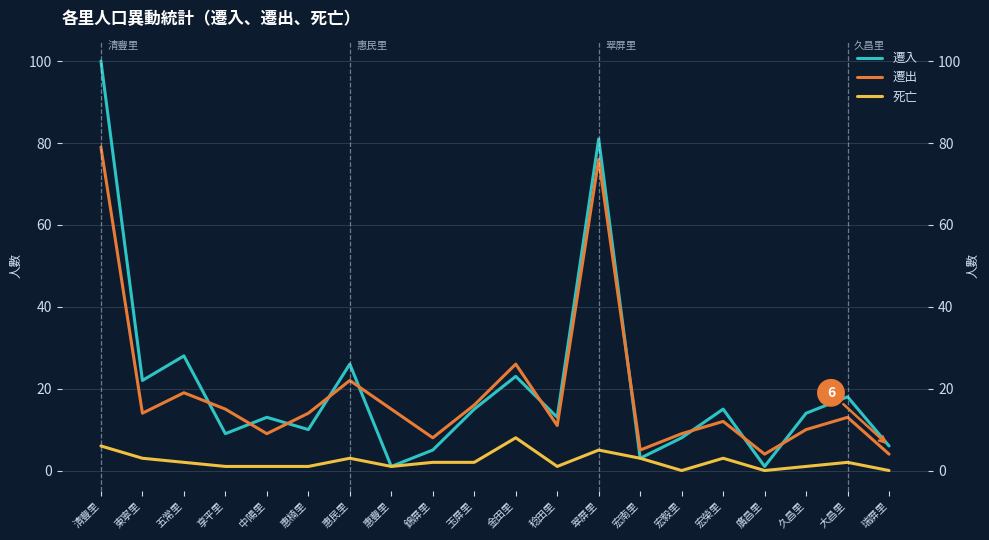

In 死亡, how many points are higher than both neighbors (excluding endpoints)?

5